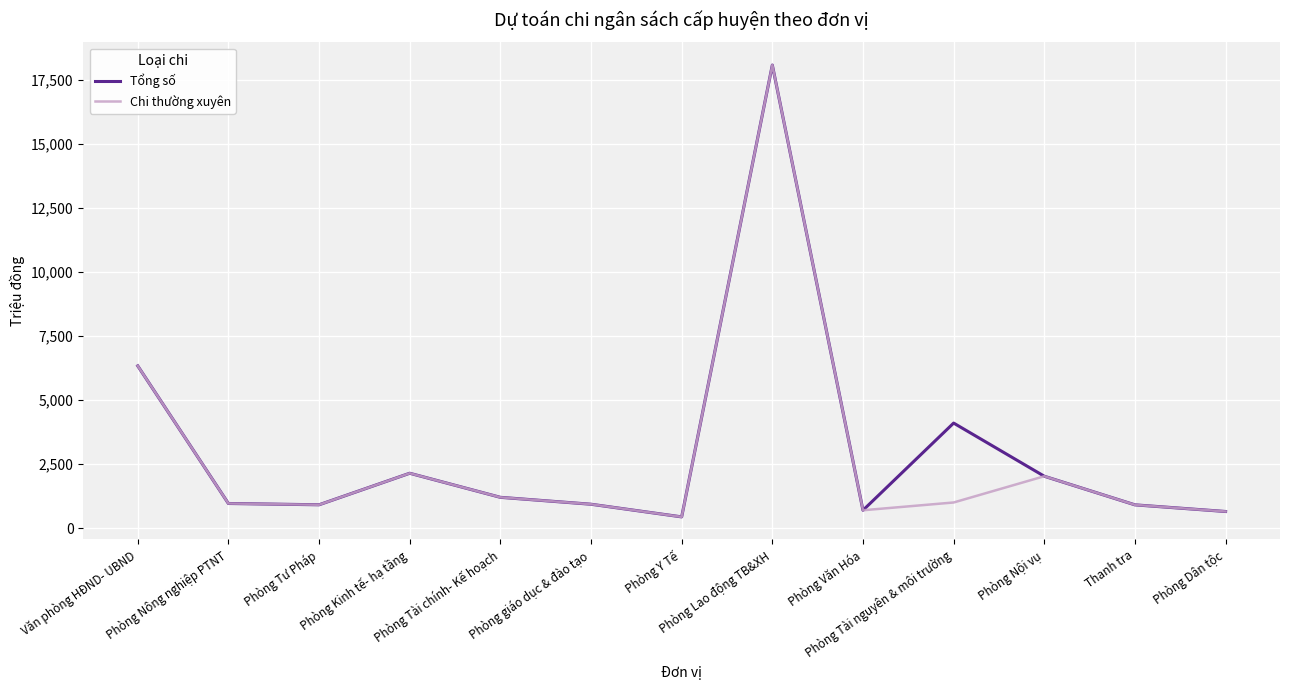

What is the lowest value of the Tổng số series?

440.0